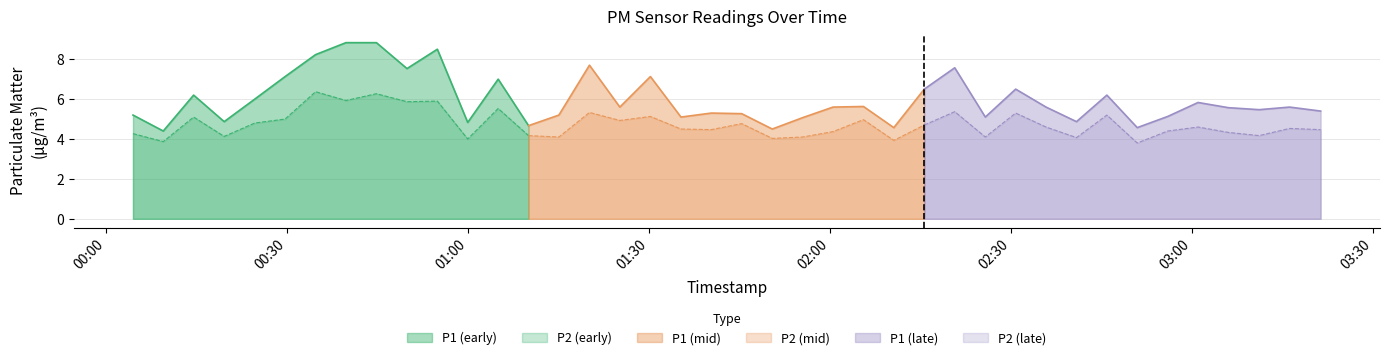

Read the P1 value at 8.

8.8